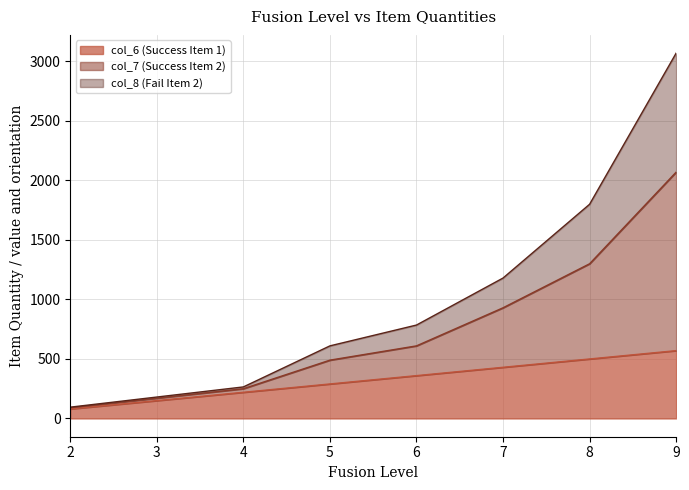

How many values in the col_8 (Fail Item 2) series are below 610?

4